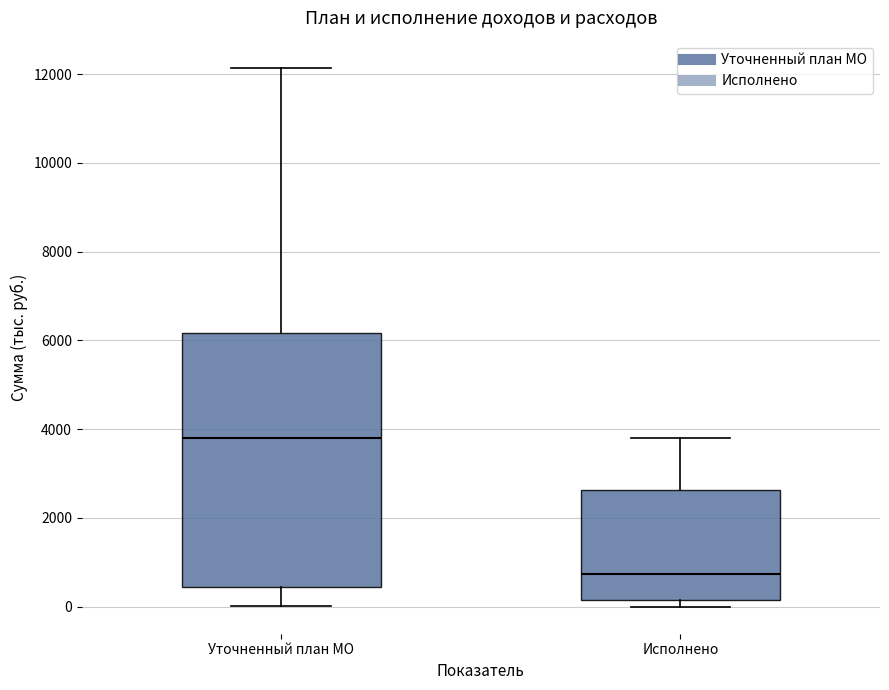

Which box is the tallest, from its lower edge to its upper edge?

Уточненный план МО